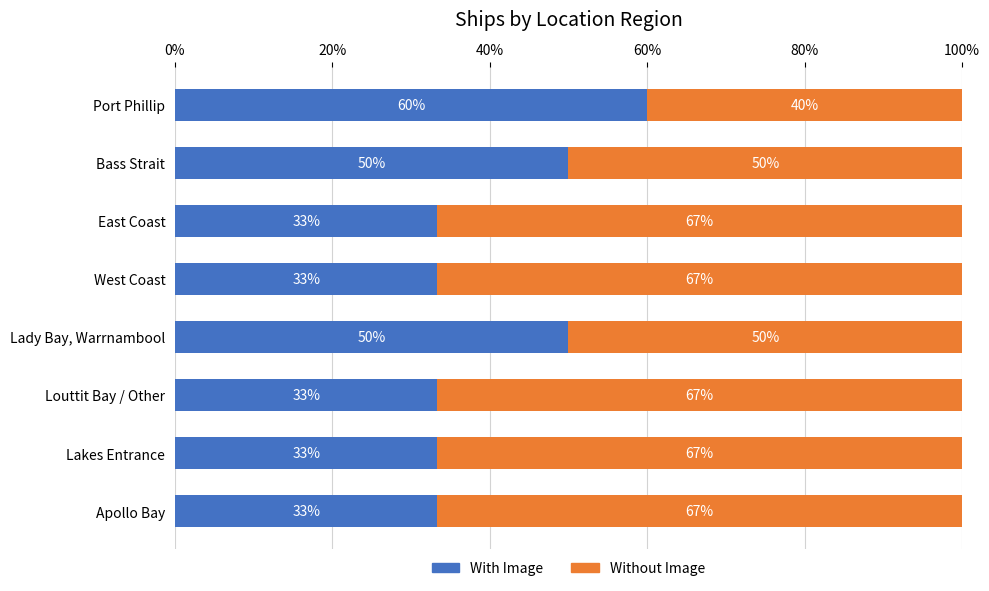

What is the highest value of the With Image series?

60.0